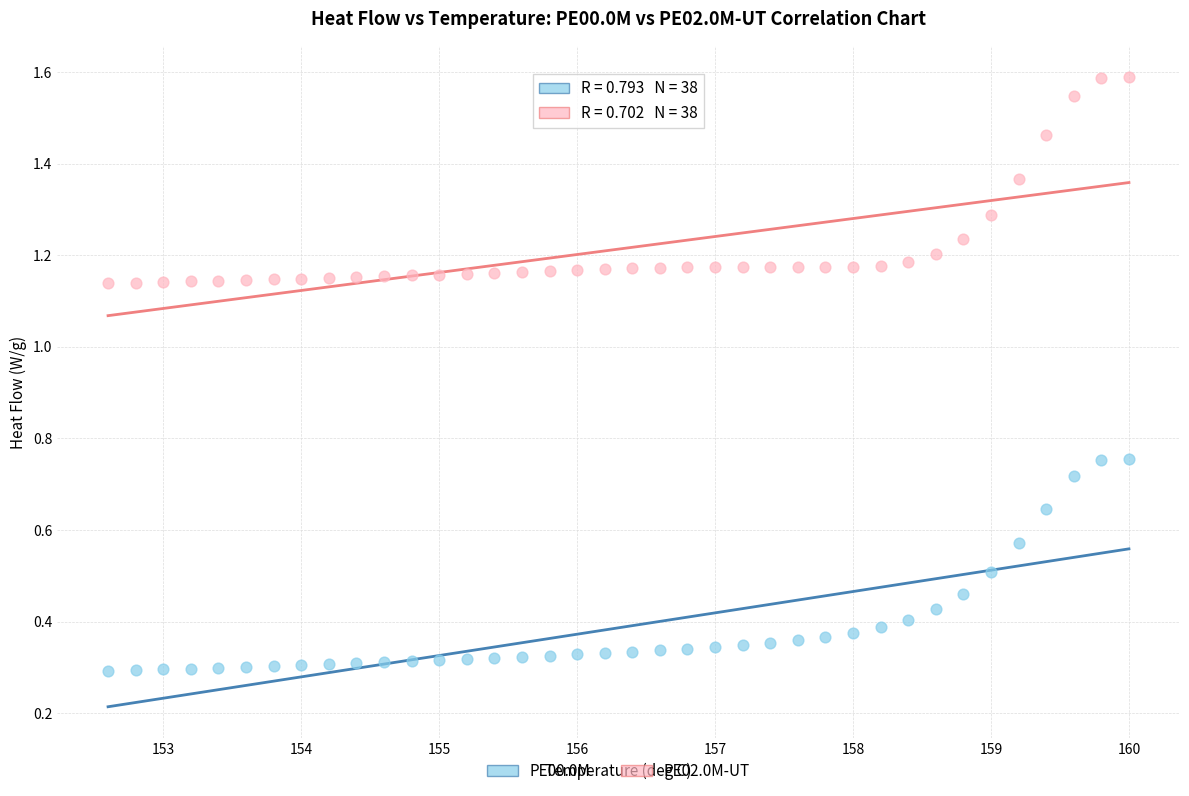

Across all data points, what is the range of Y values (max minus min)?

1.3